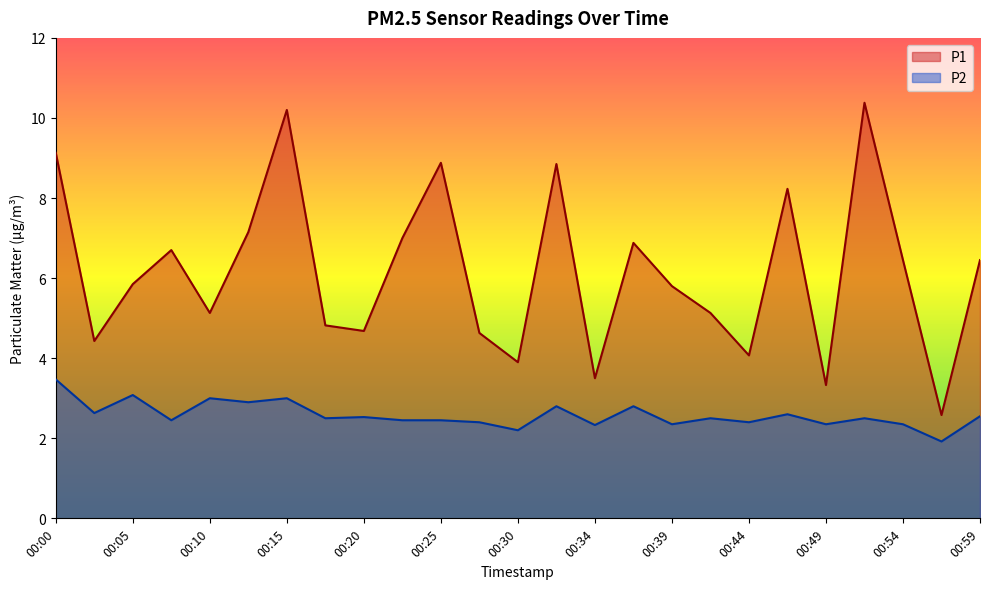

True or false: P1 has a value of 5.8 at 00:05.

True